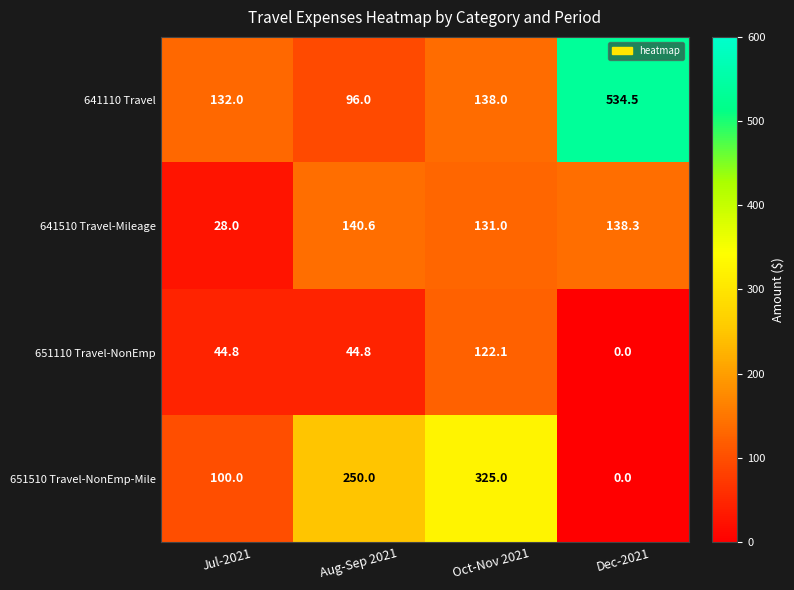

What is the total value across all series at Oct-Nov 2021?

716.1